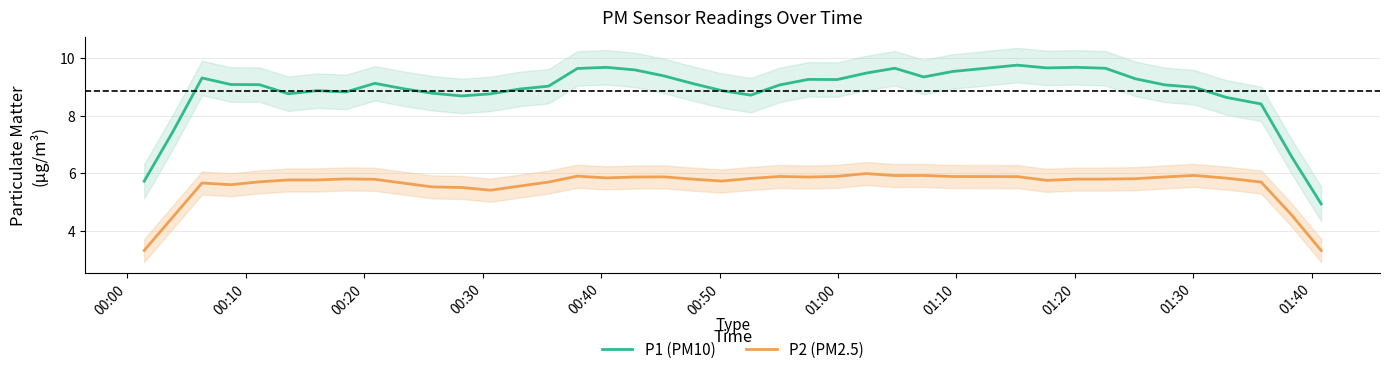

What is the maximum value for P2 (PM2.5)?

6.0